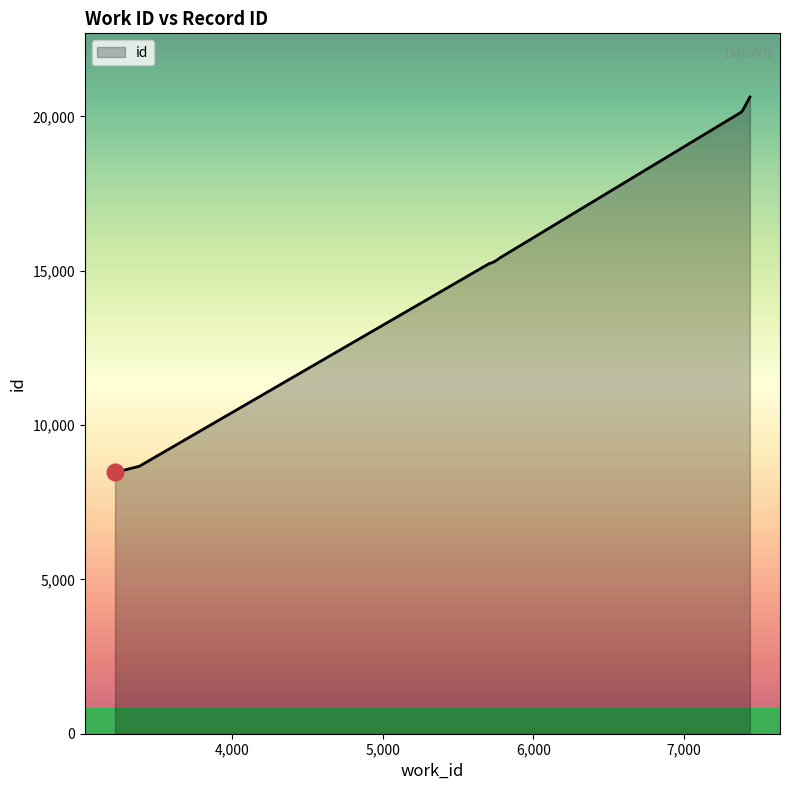

What is the difference between the maximum and minimum values?

12163